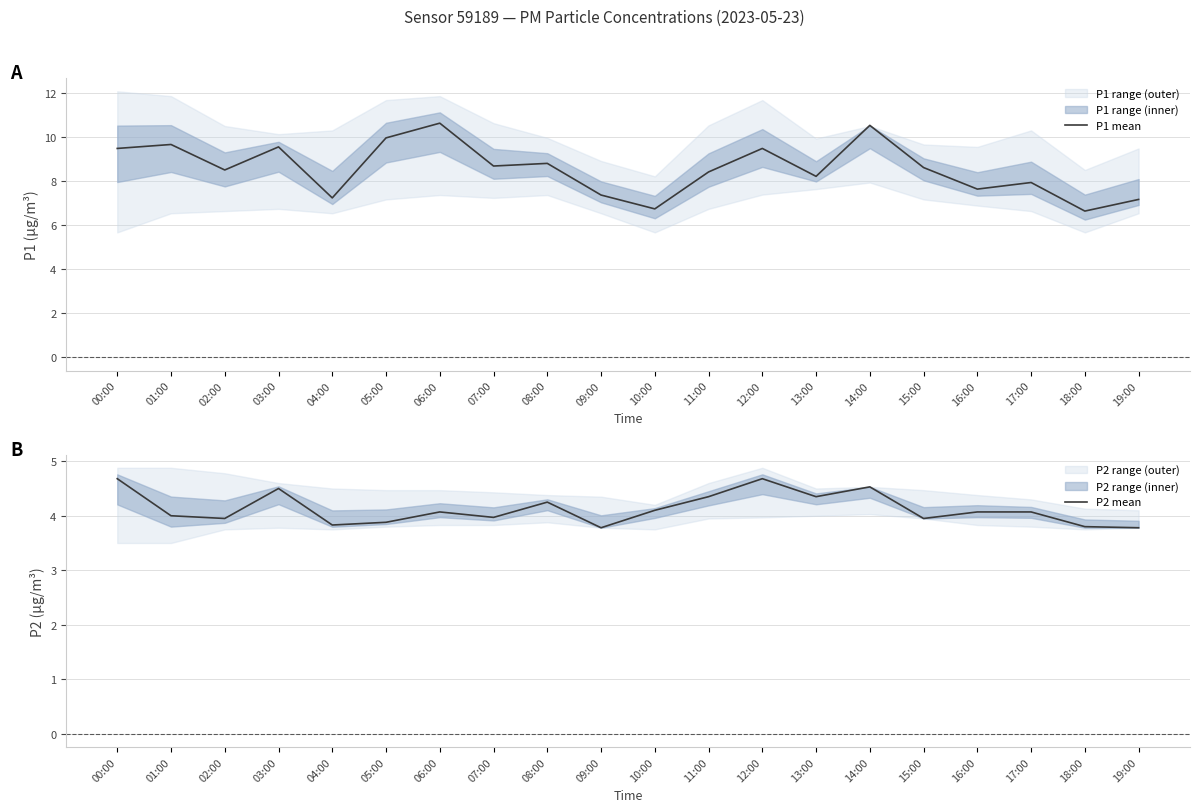

True or false: P1 mean has a value of 10.7 at 06:00.

True